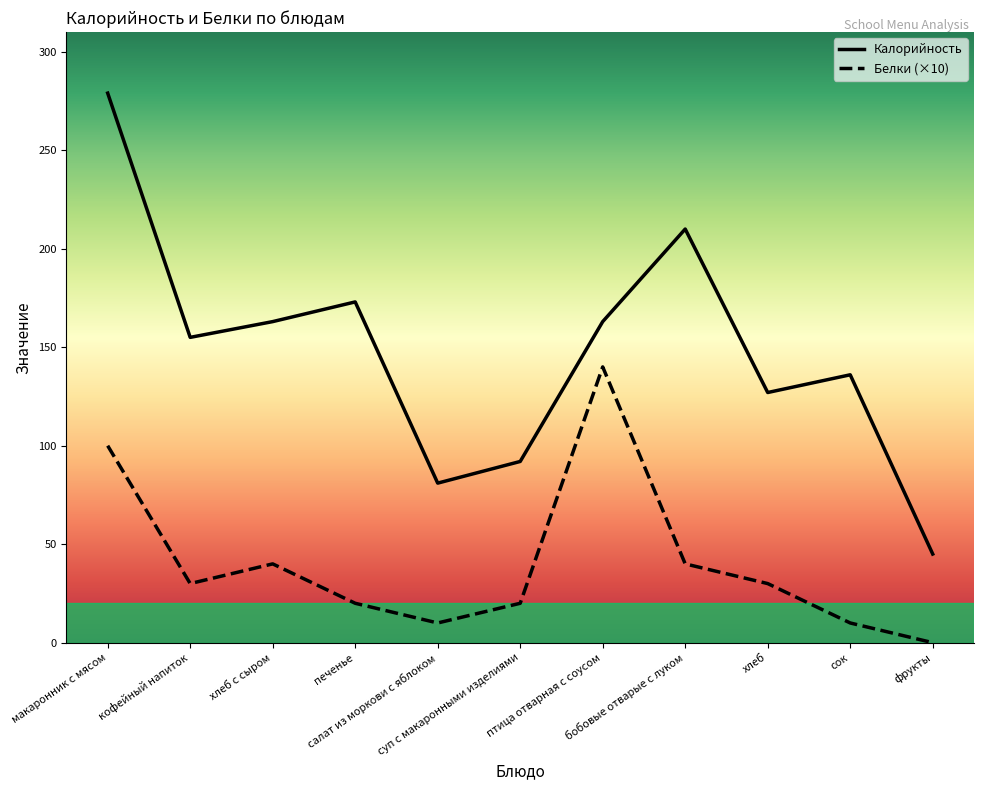

Which series has the widest spread of values?

Калорийность